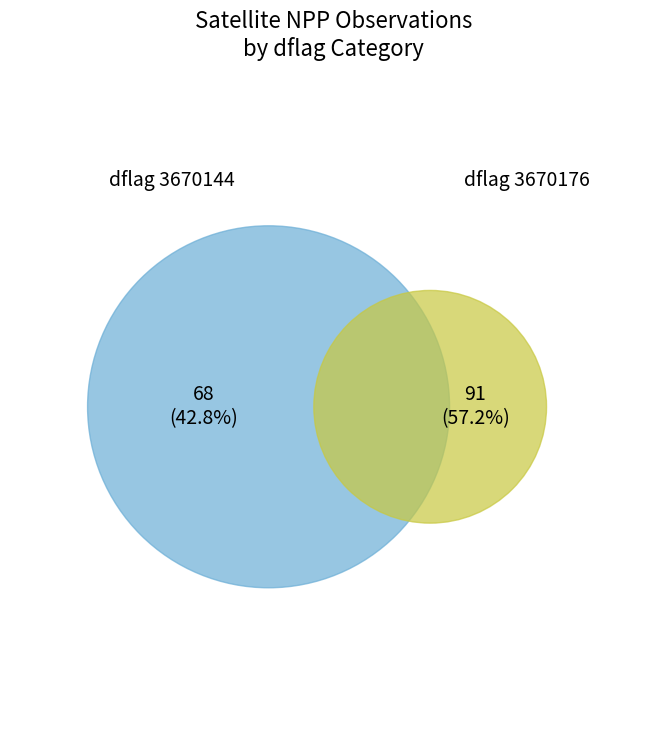

What is the total percentage of 3670144 and 3670176?

100.0%